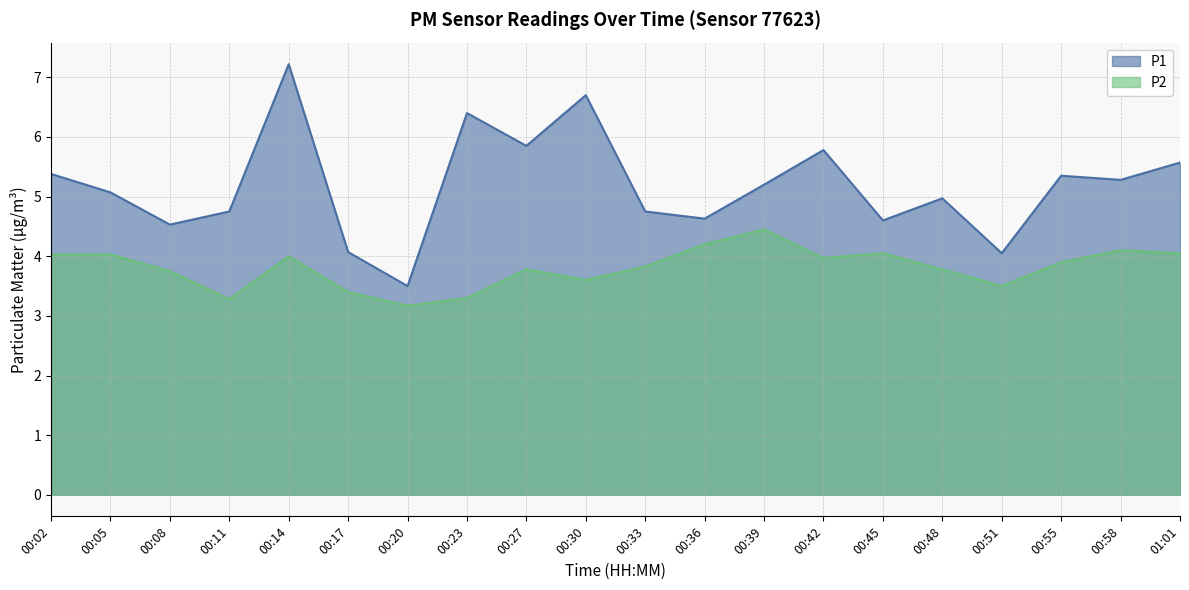

True or false: P2 and P1 cross at least once.

False